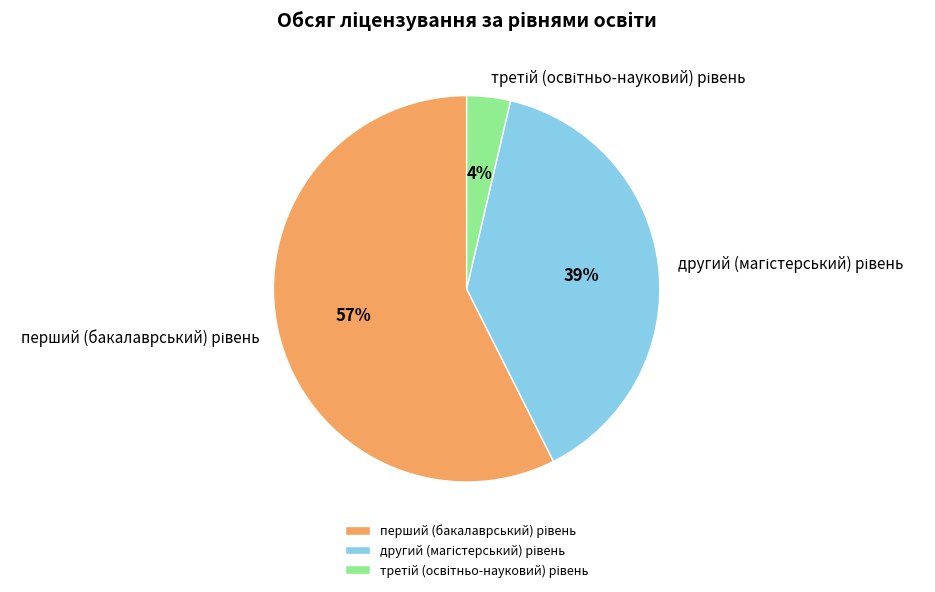

To the nearest percent, what is the average slice percentage?

33%